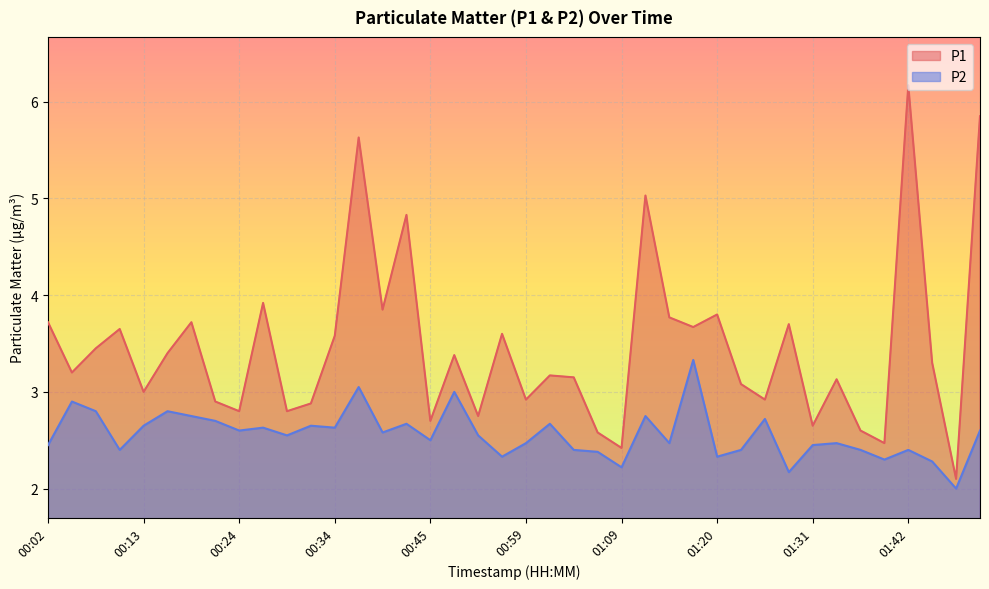

Where is the first local minimum for P2?

00:10